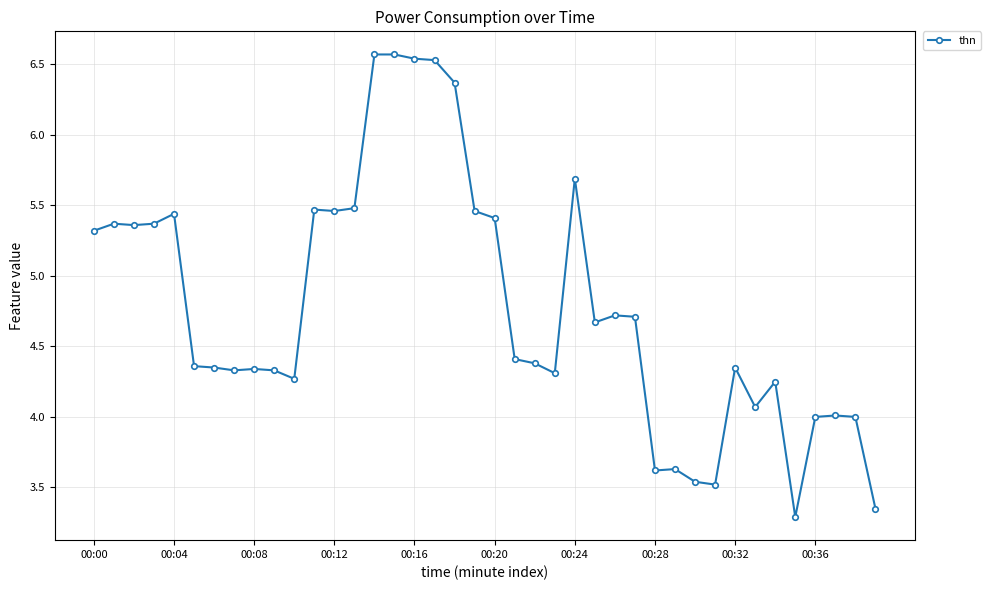

What is the value of the 1st point from the left?

5.3